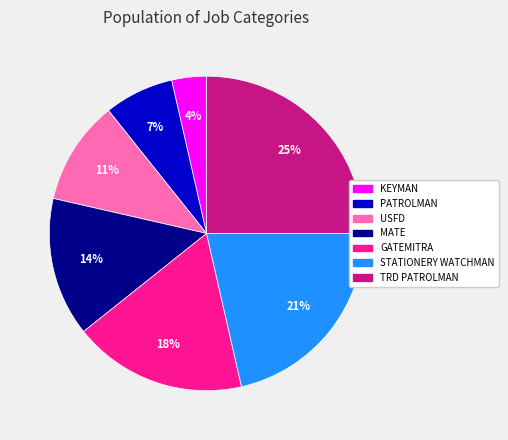

To the nearest percent, what portion does PATROLMAN represent?

7%